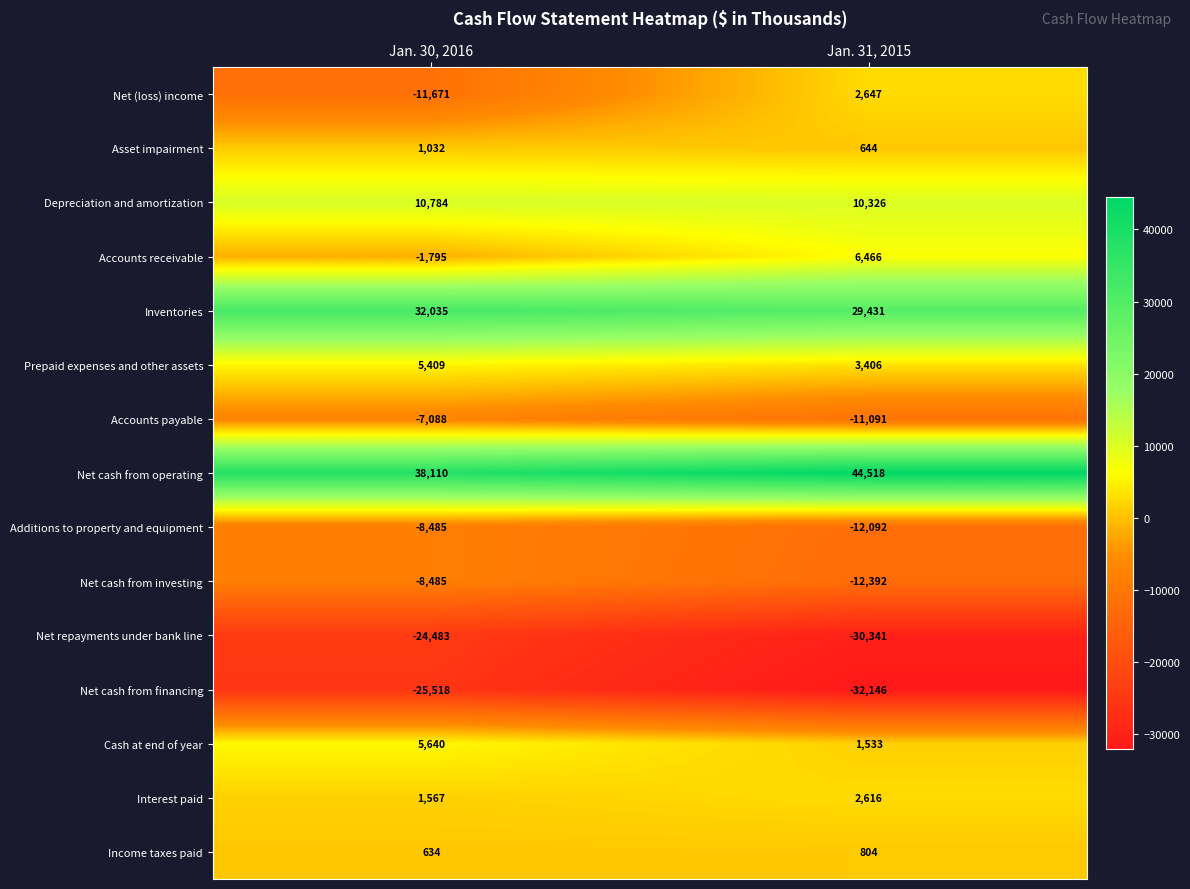

What is the difference between the highest and lowest values at Jan. 30, 2016?

63628